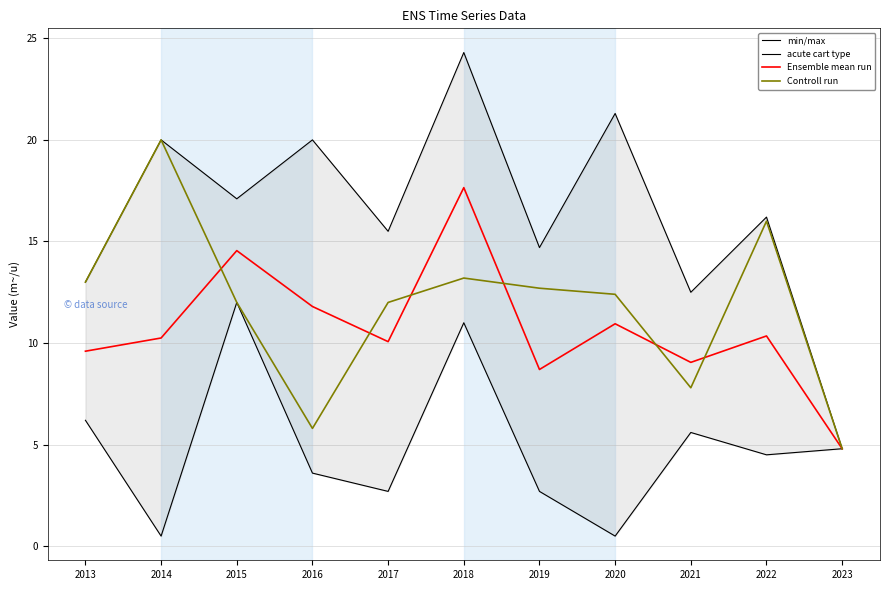

What is the average value of the Ensemble mean run series?

10.7